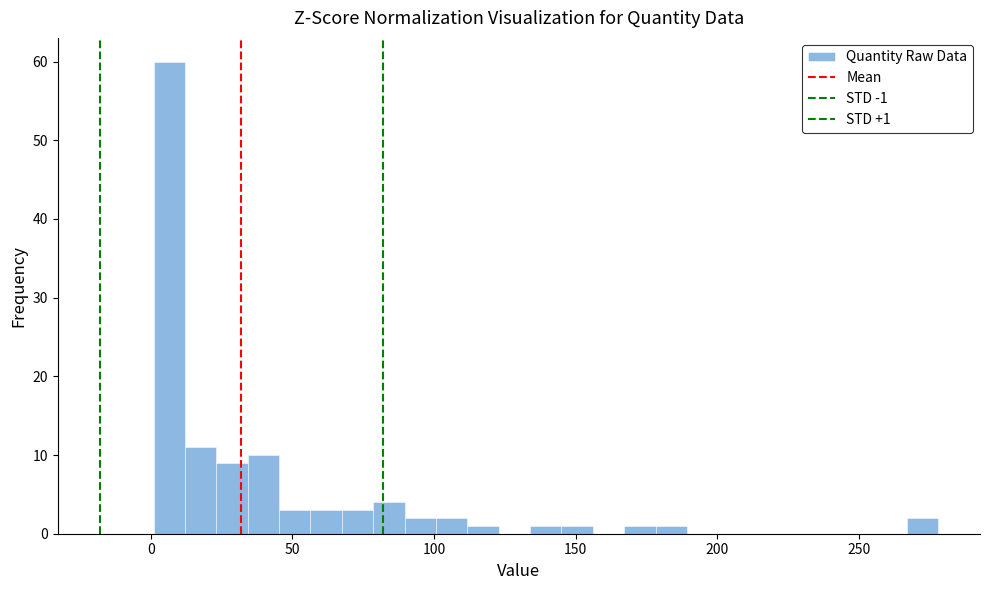

Around what value on the x-axis is the tallest bar? Give the approximate position of its centre, as read against the axis.

5